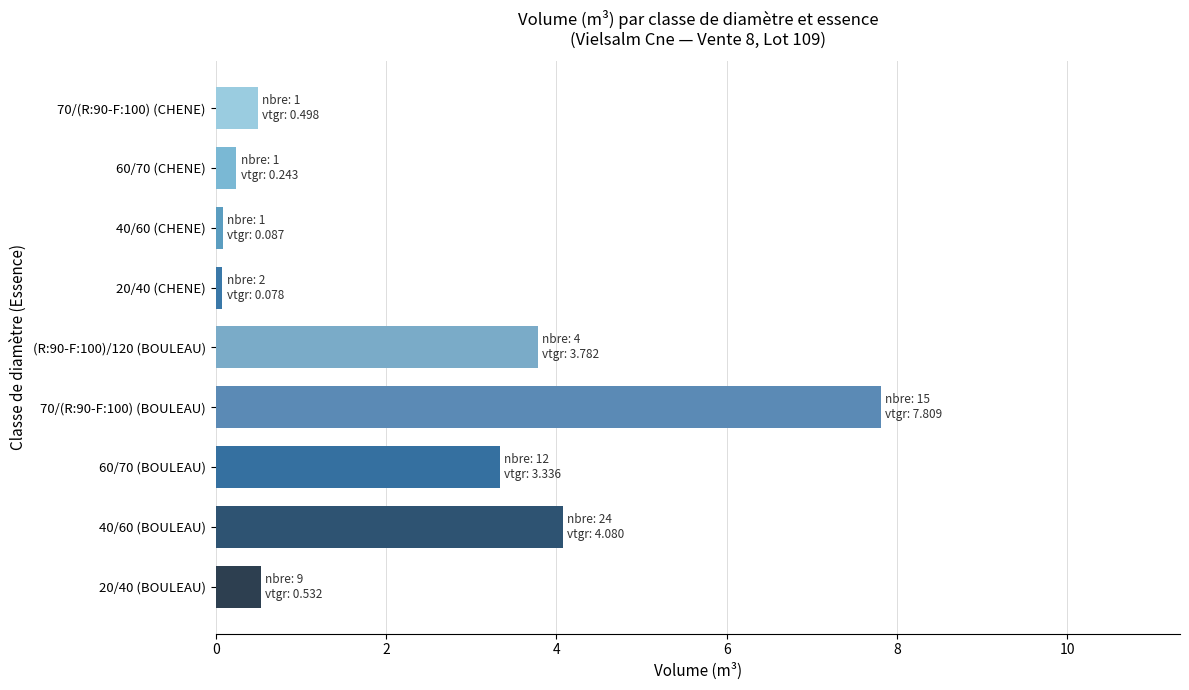

Between (R:90-F:100)/120 (BOULEAU) and 20/40 (BOULEAU), which is larger?

(R:90-F:100)/120 (BOULEAU)